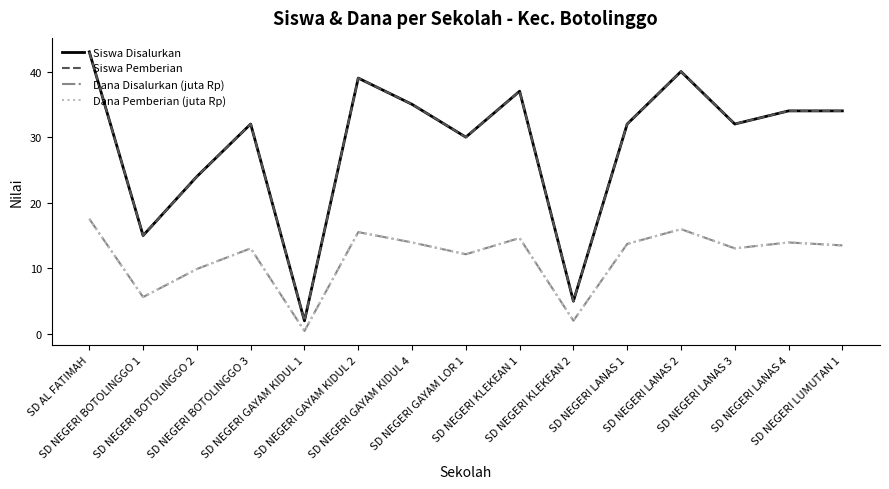

Rank the series at SD NEGERI KLEKEAN 1 from lowest to highest value.

Dana Disalurkan (juta Rp), Dana Pemberian (juta Rp), Siswa Disalurkan, Siswa Pemberian